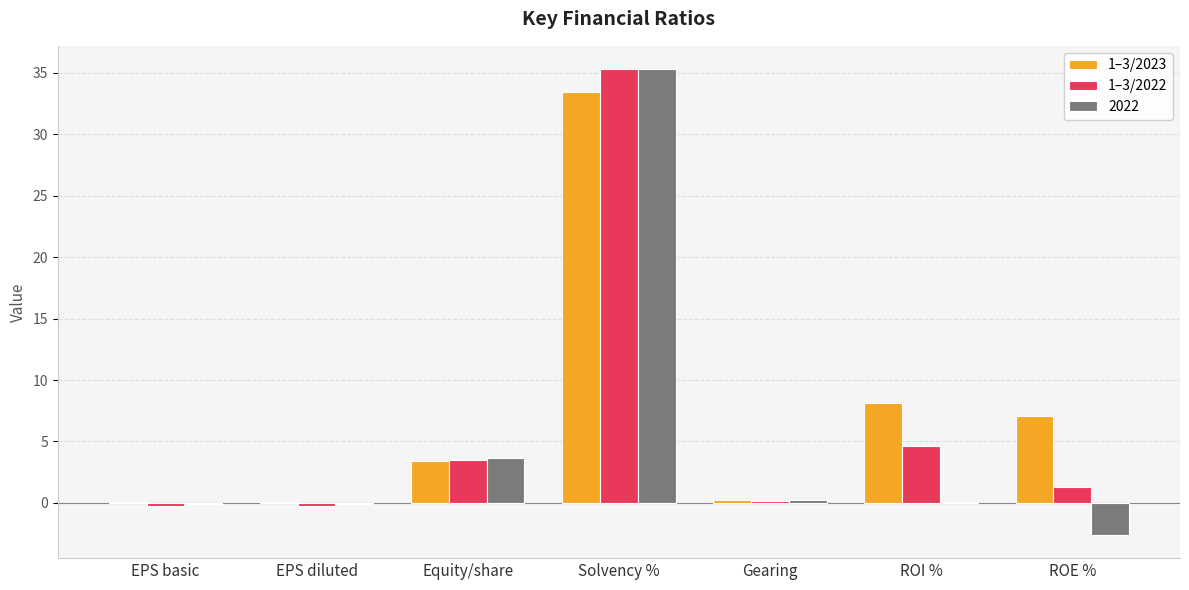

What value does the 1–3/2023 series have at Equity/share?

3.4